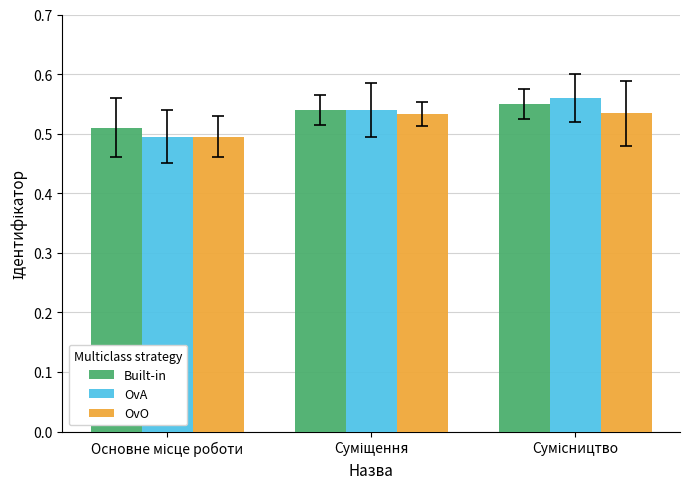

How many OvA values are between 0 and 1?

3